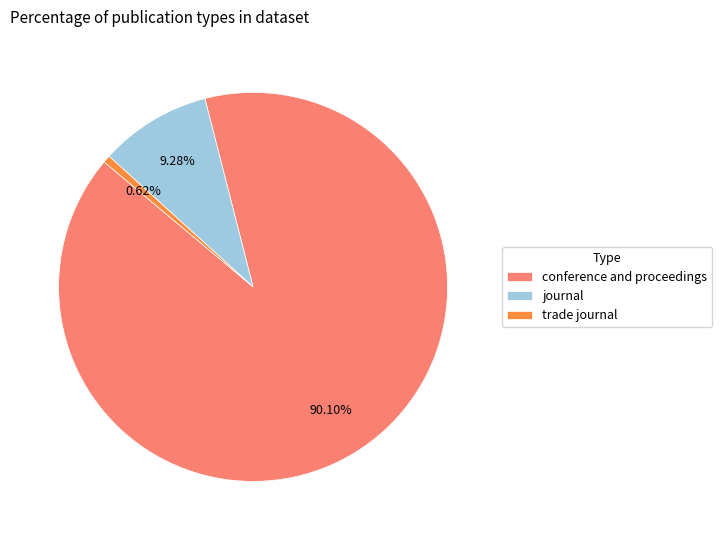

Is there any slice that represents more than half of the pie?

Yes